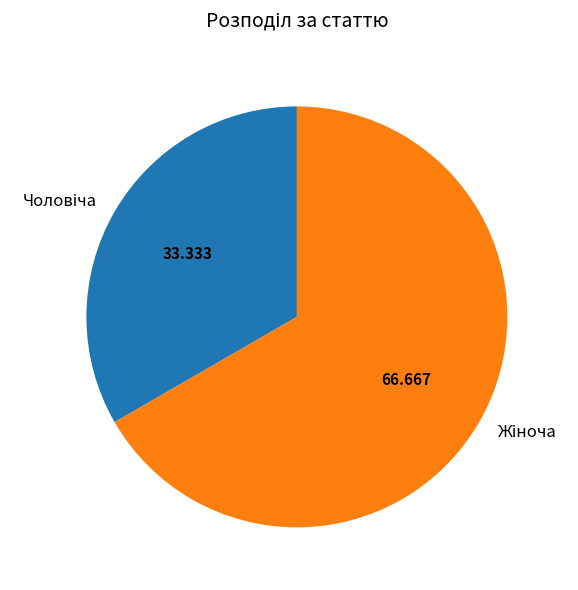

Is there any slice that represents more than half of the pie?

Yes